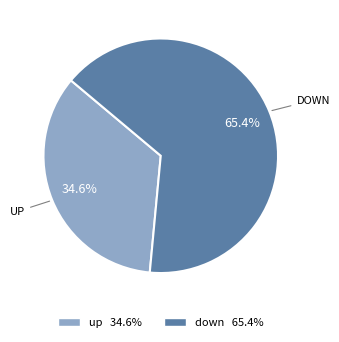

What is the ratio of the value at DOWN to the value at UP?

1.9